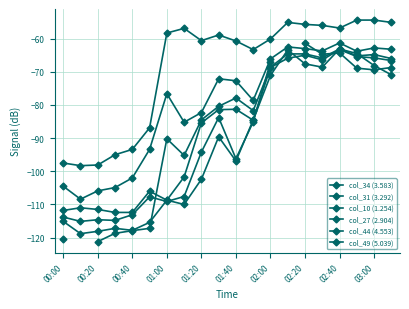

What is the lowest value of the col_27 (2.904) series?

-108.4